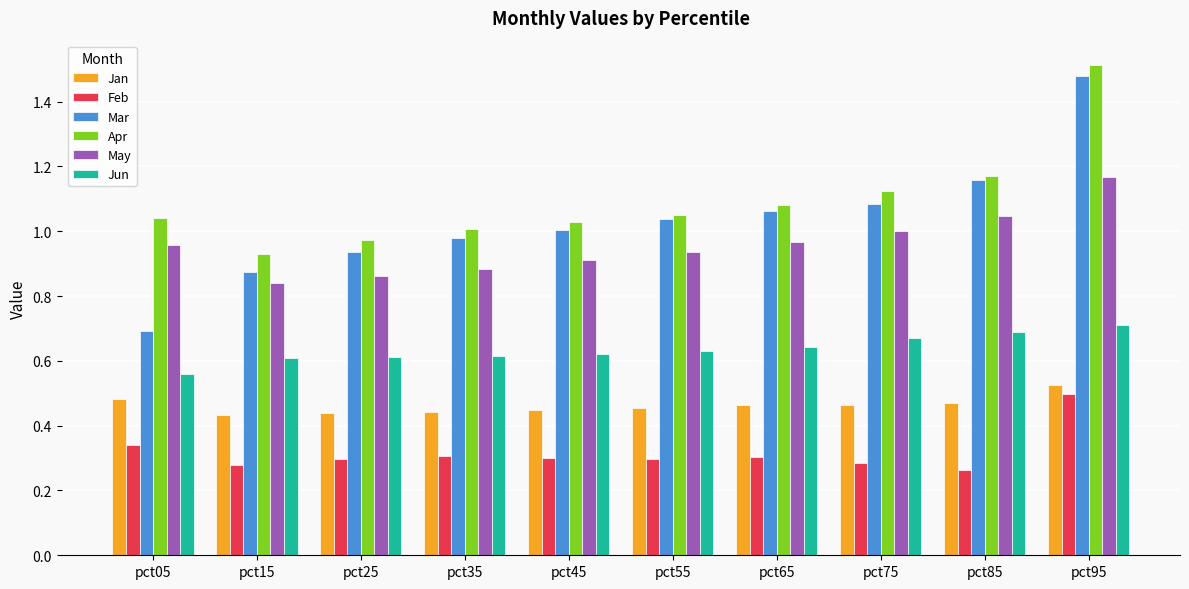

The value of Mar at pct15 is 0.9. True or false?

True